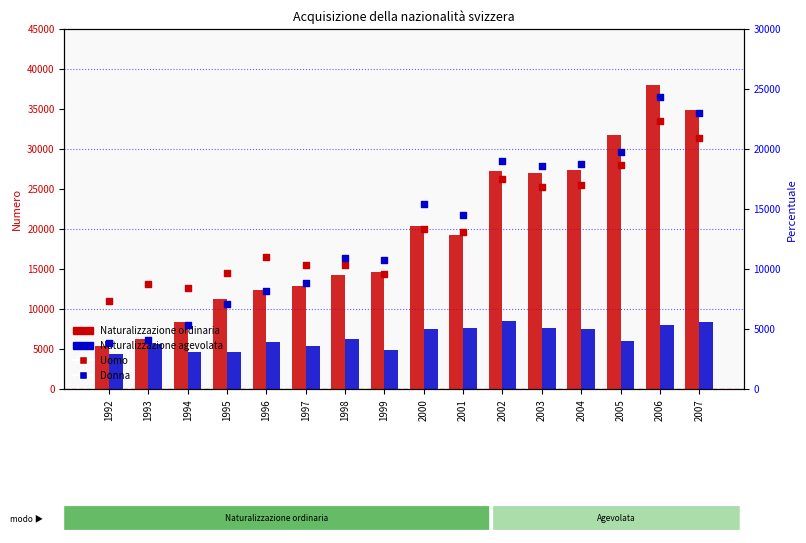

Is the value of Naturalizzazione ordinaria at 1999 greater than the value of Naturalizzazione agevolata at 1999?

Yes